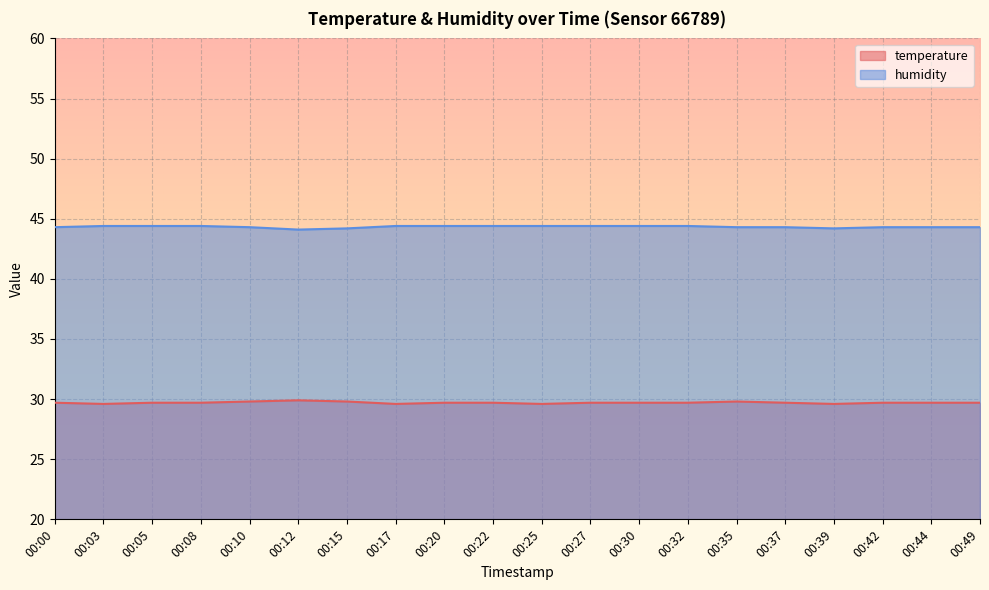

Between 00:12 and 00:20, which series saw the biggest shift?

humidity